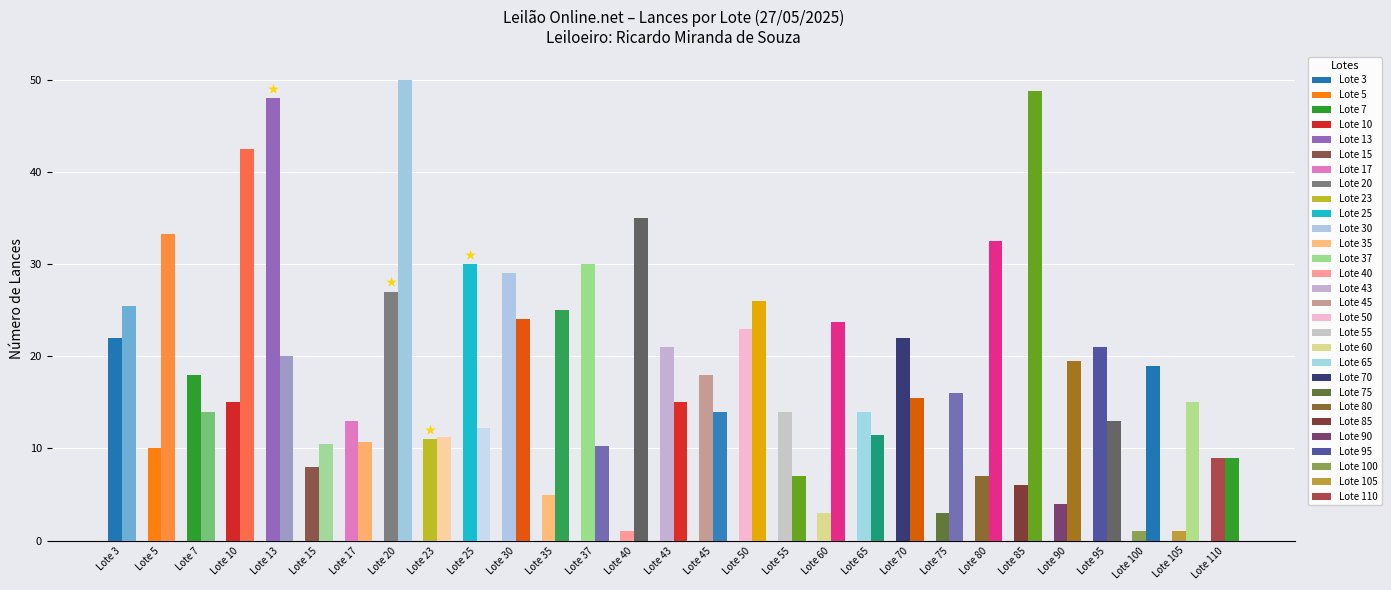

What is the total value across all series at Lote 30?

53.0